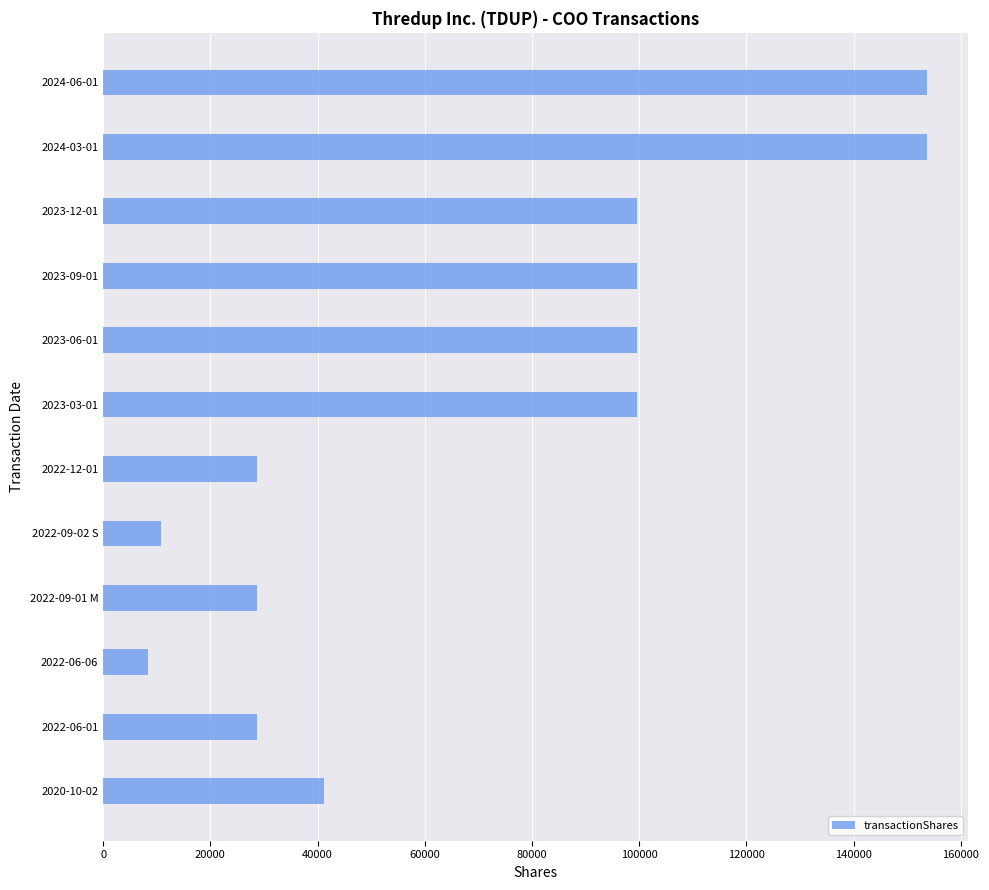

What is the value of the 6th bar from the top?

99571